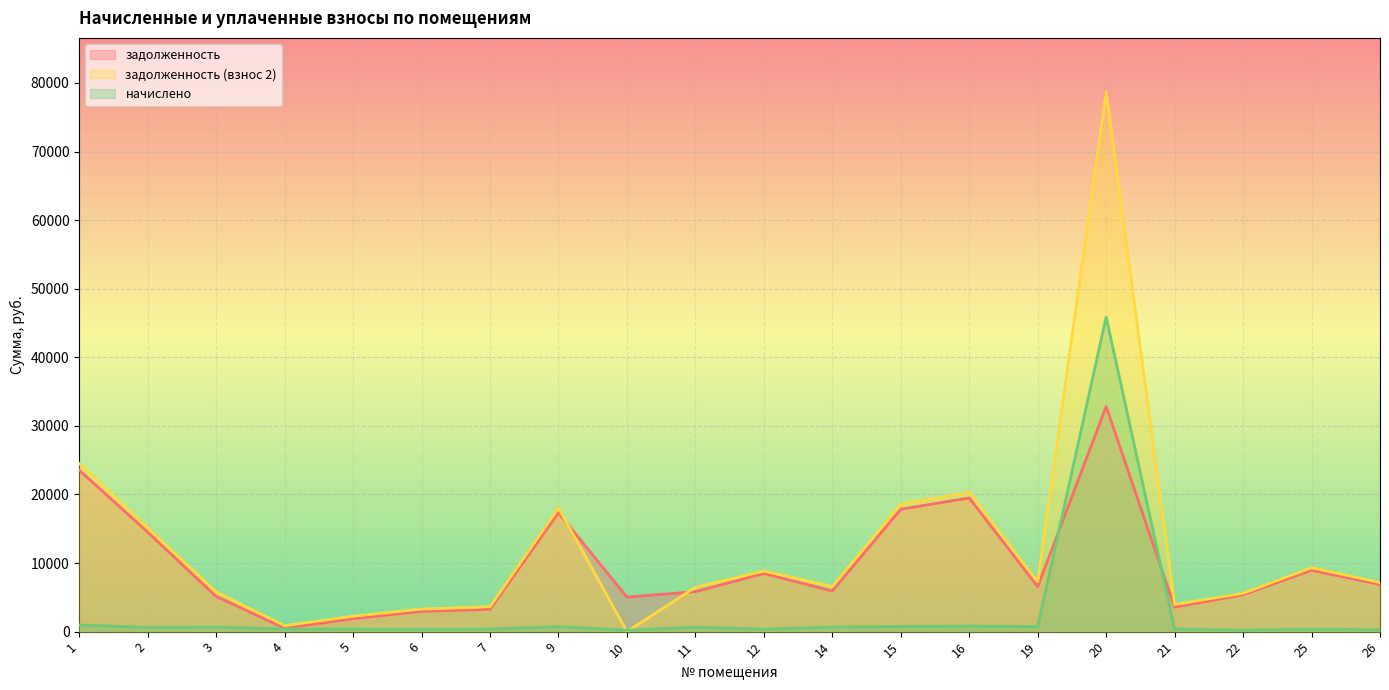

How many lines are shown in the chart?

3